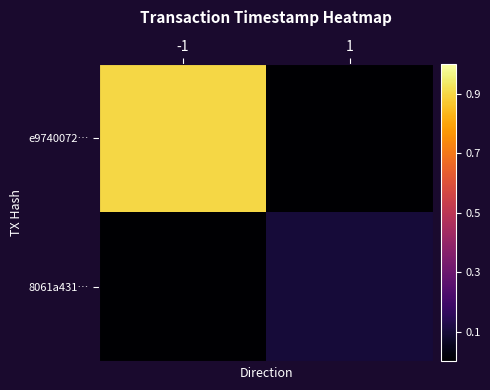

Reading left to right, transcribe all the data shown in this chart.

e9740072…: -1=0.9	1=0.0
8061a431…: -1=0.0	1=0.1